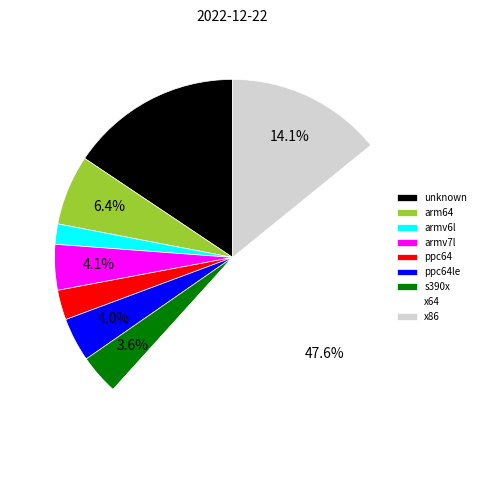

What percentage is the ppc64le slice, to the nearest percent?

4%